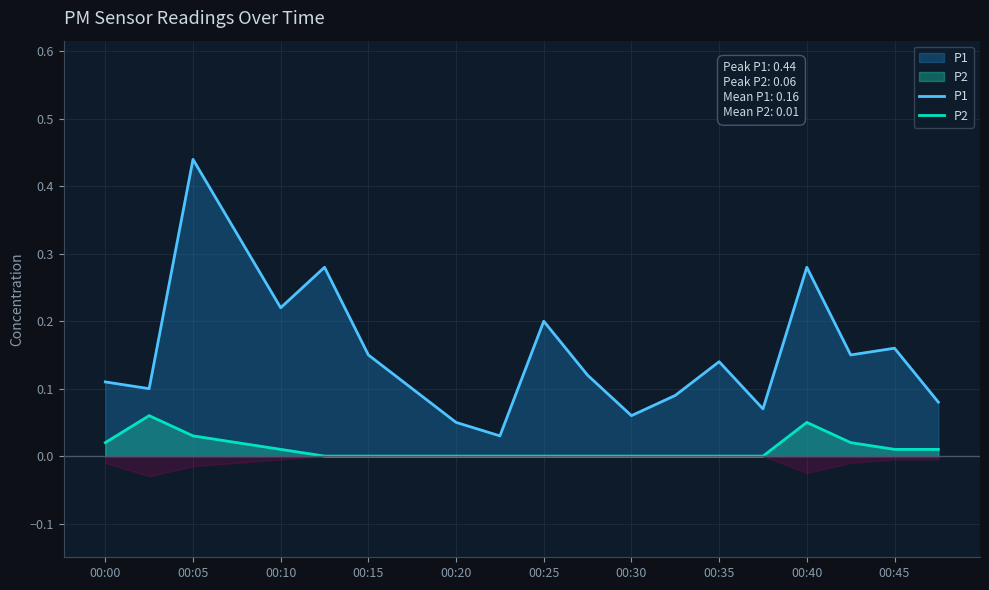

List the series in order of their overall mean, lowest first.

P2, P1